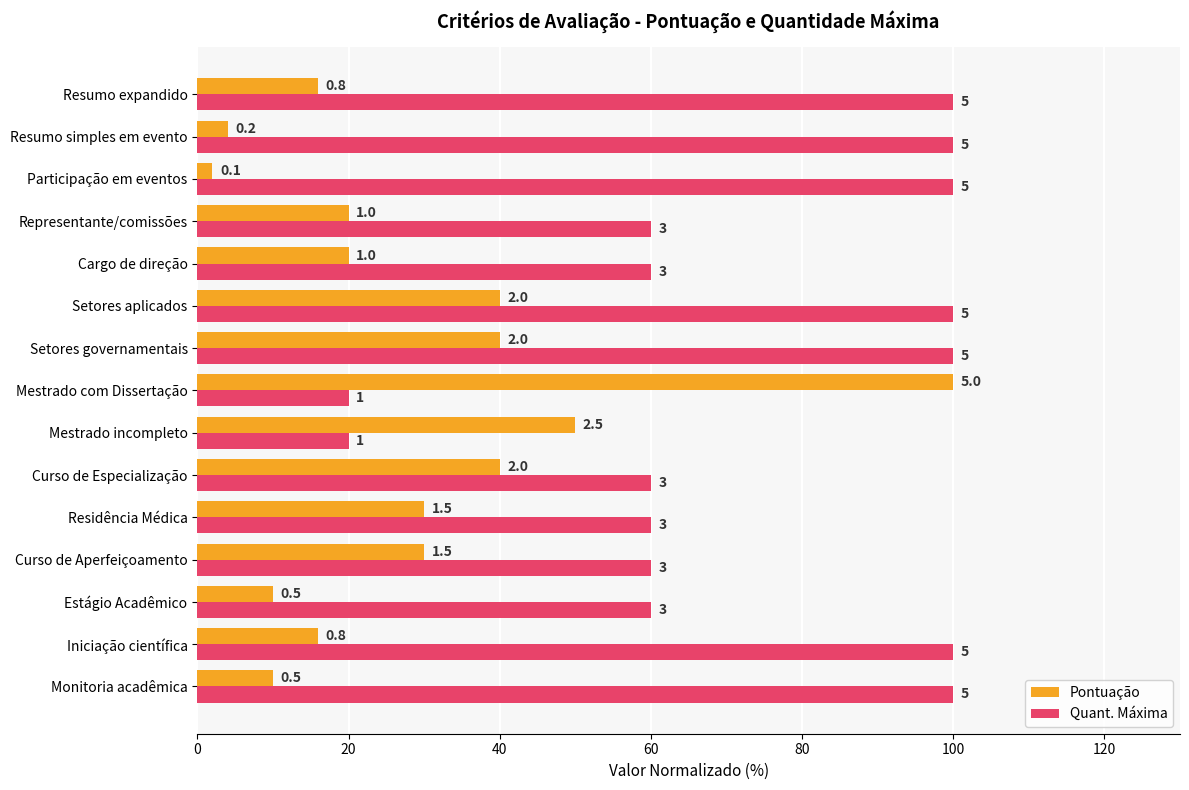

What are all the series names shown in the legend?

Pontuação, Quant. Máxima